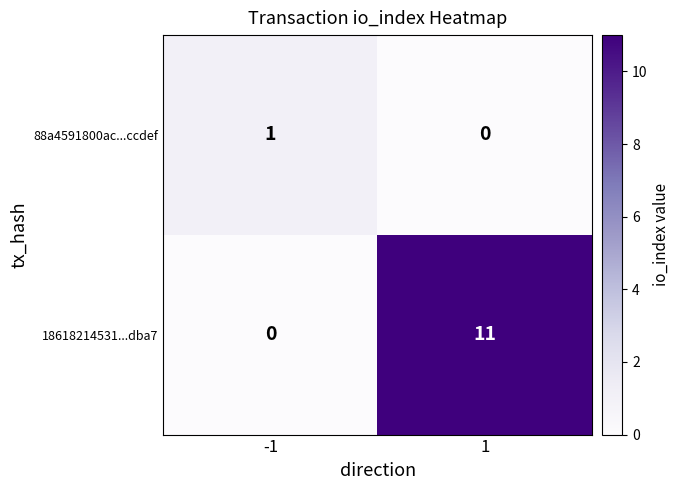

Count the number of data series in this chart.

2